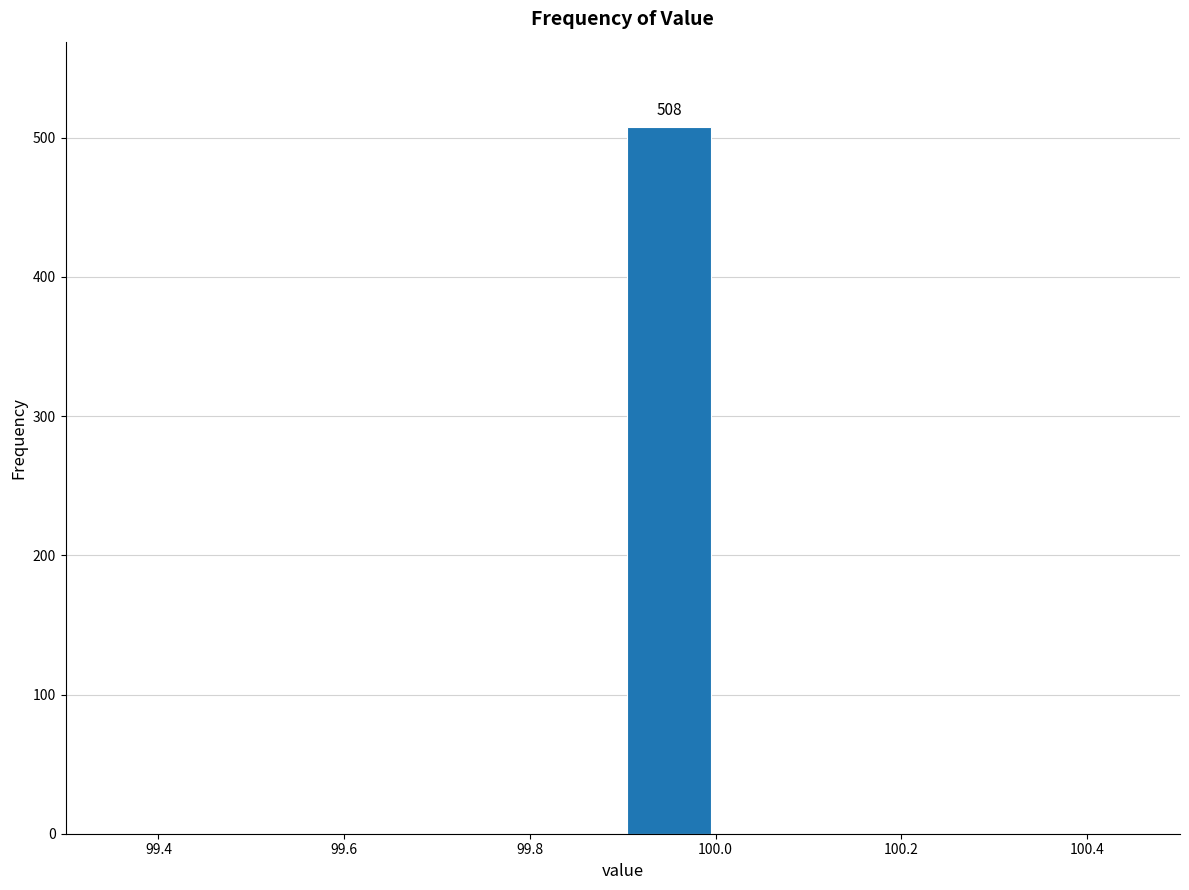

Over which range of the x-axis is the bar tallest?

99.9 to 100.0